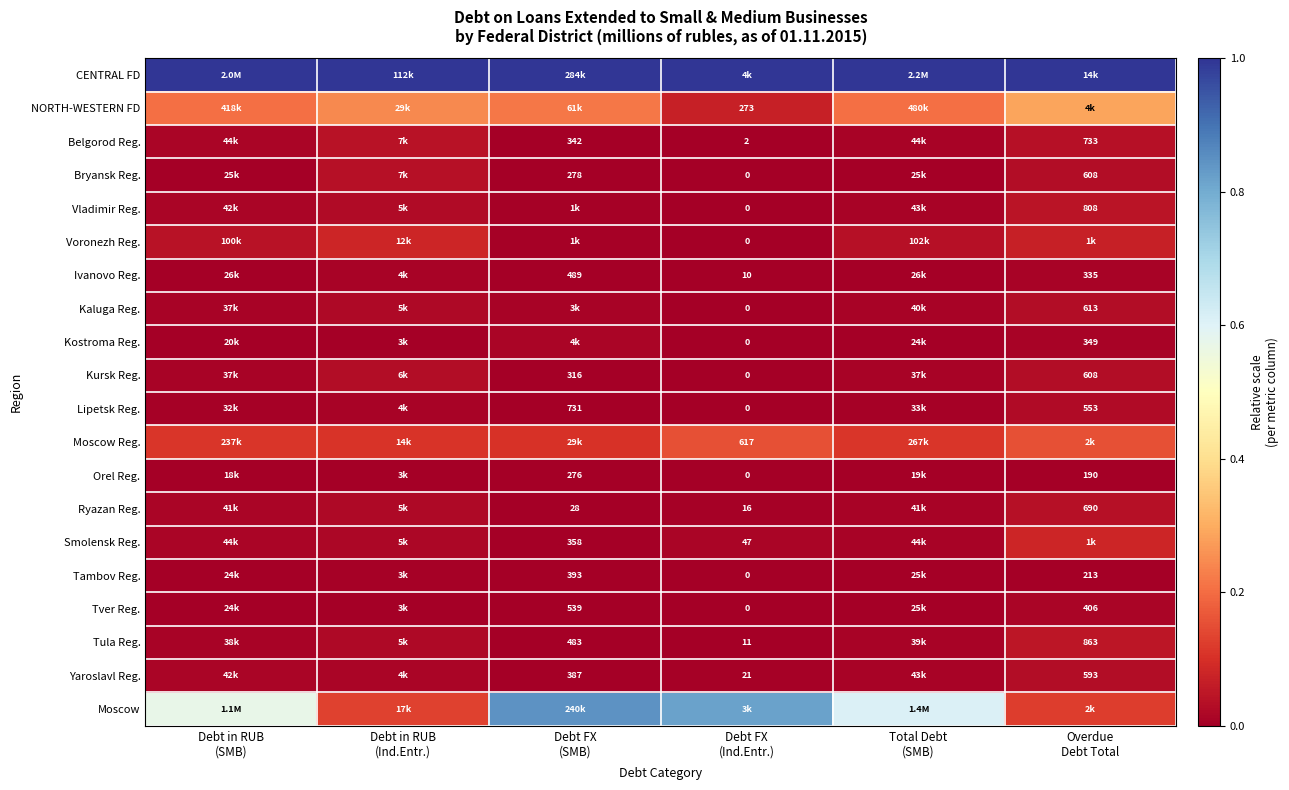

The NORTH-WESTERN FD series shows 0.1 at Total Debt (SMB). True or false?

False